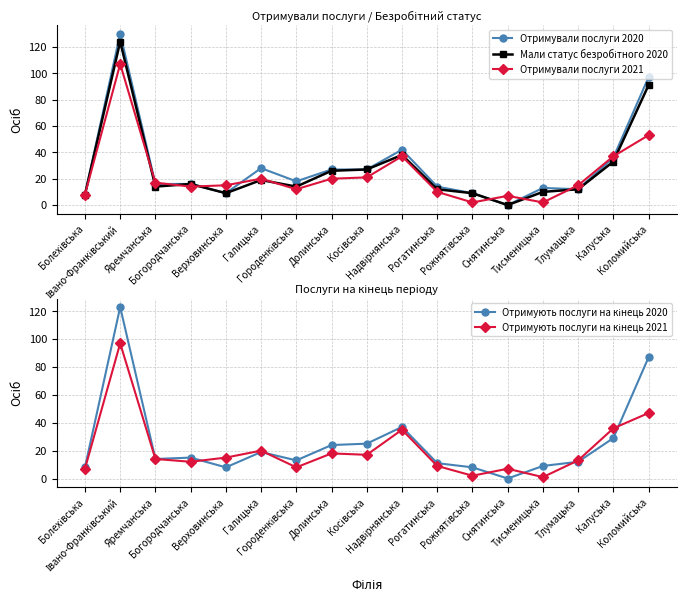

Between which two adjacent categories do Отримували послуги 2021 and Отримували послуги 2020 first intersect?

Івано-Франківський and Яремчанська